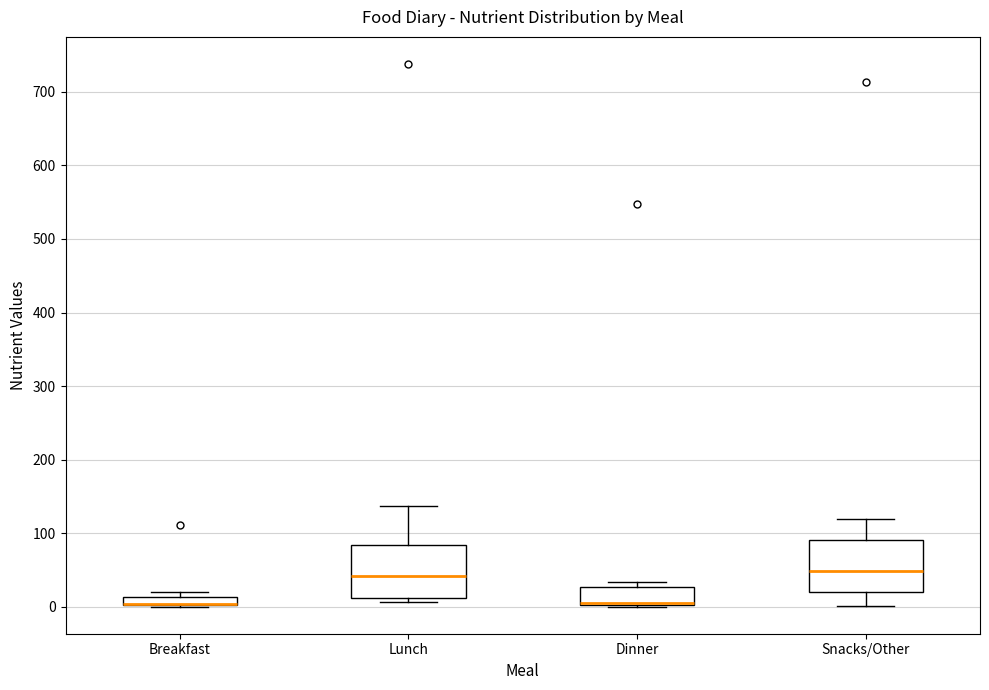

Where is the lower edge of the box for Snacks/Other on the y-axis? The values are not printed on the chart, so give them approximately, as read against the axis.

20